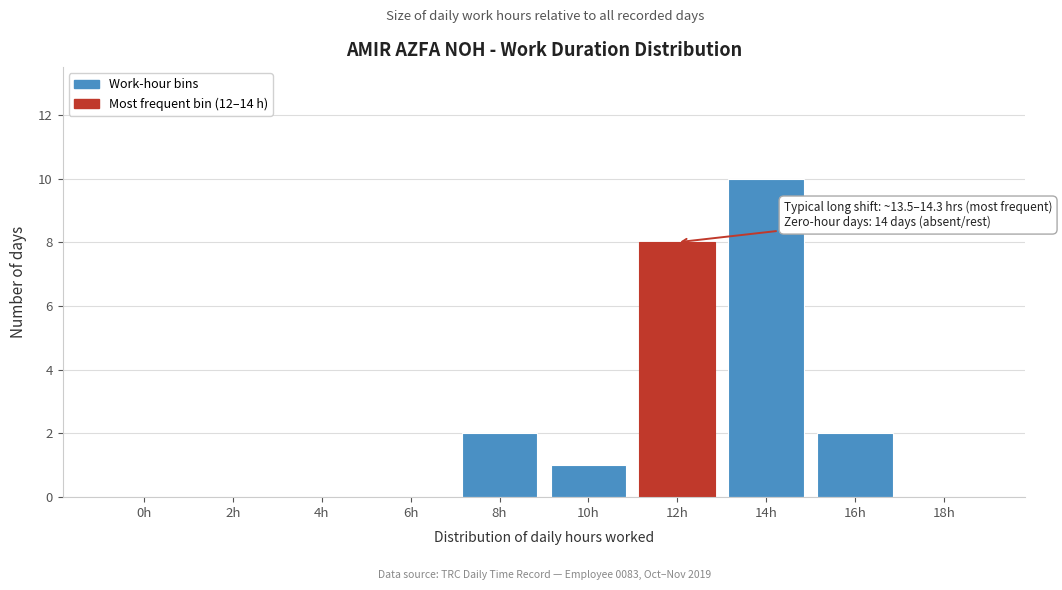

Reading left to right, extract all data points from this chart.

0h=0	2h=0	4h=0	6h=0	8h=2	10h=1	12h=8	14h=10	16h=2	18h=0